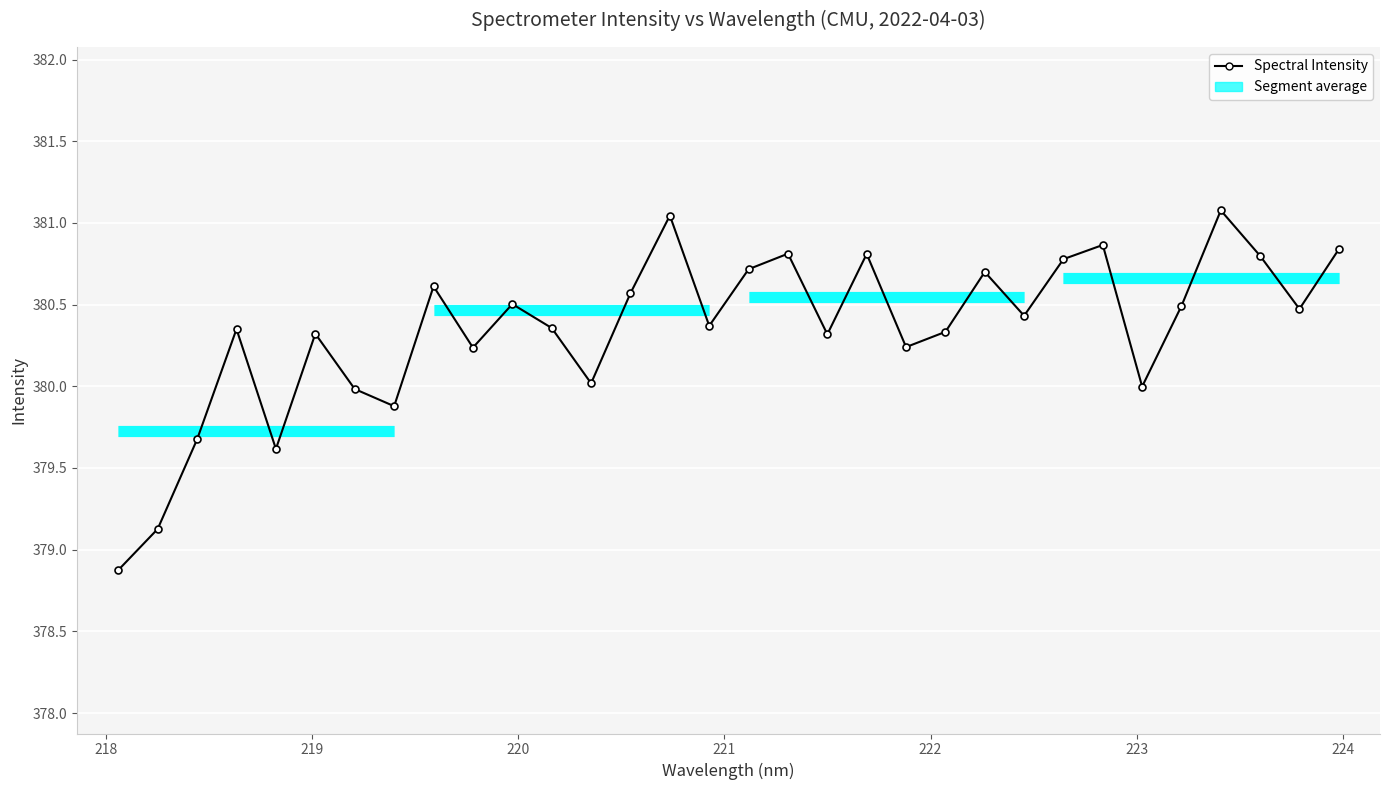

Count the number of values greater than 380.

25